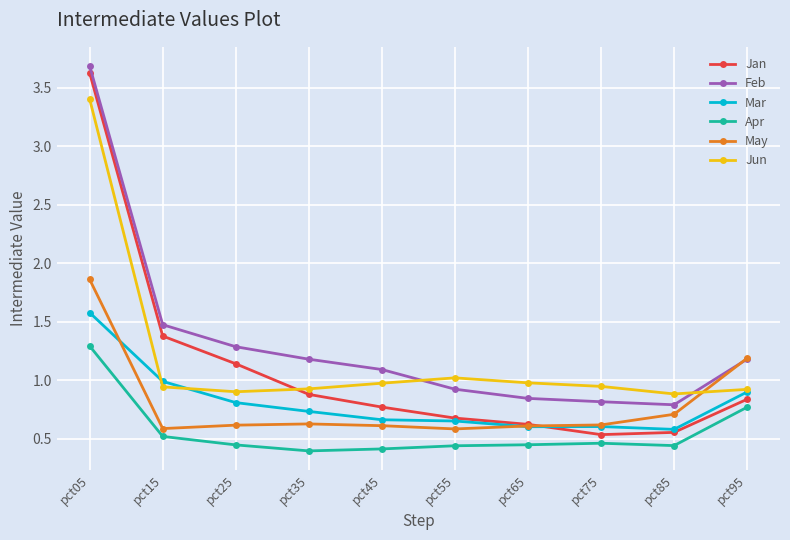

What is the sum of all Apr values?

5.6